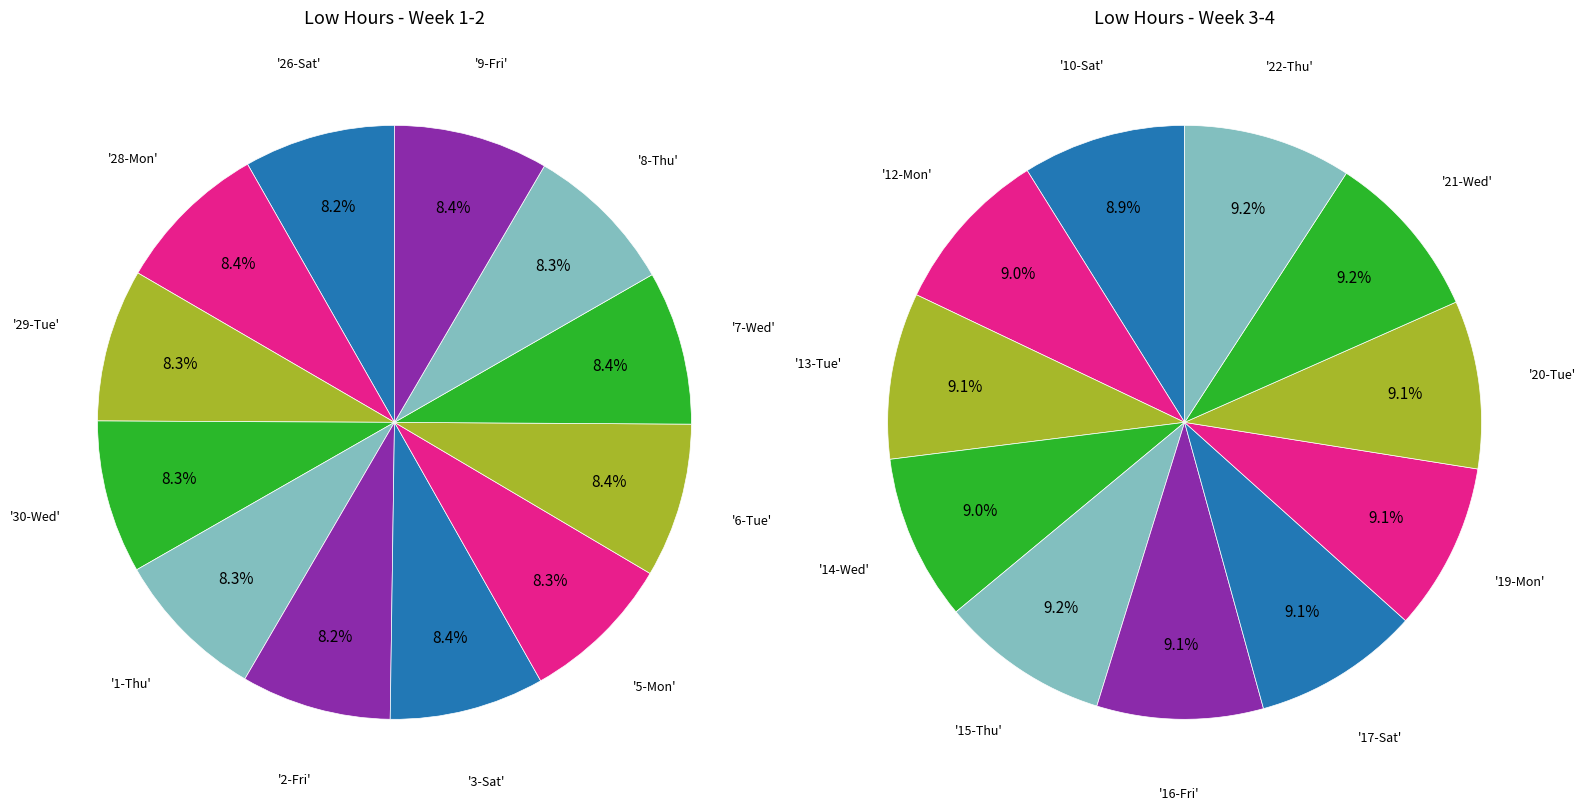

How many slices are in this pie chart?

23